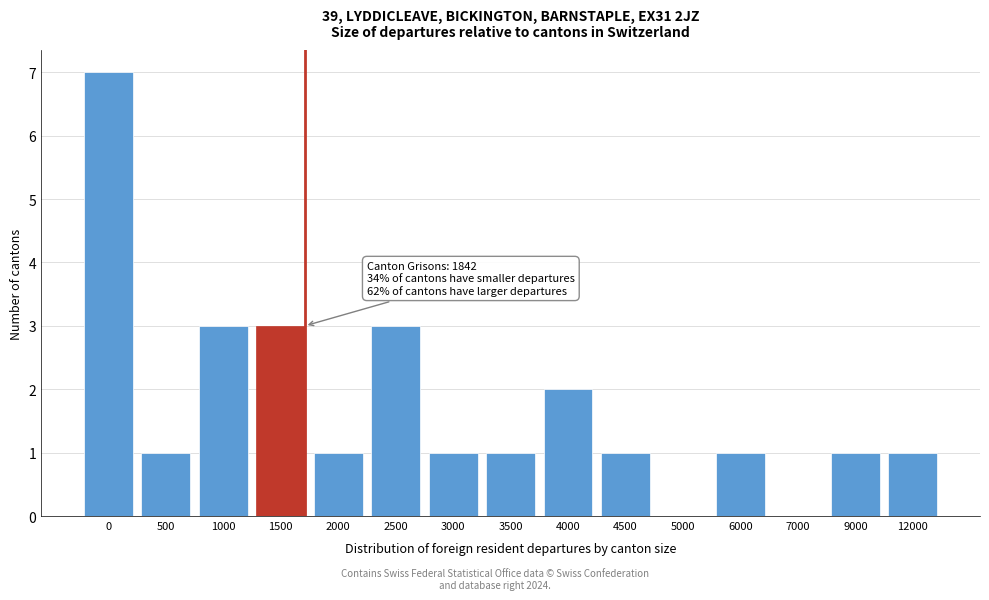

Reading left to right, list all the values displayed in this chart.

0=7	500=1	1000=3	1500=3	2000=1	2500=3	3000=1	3500=1	4000=2	4500=1	5000=0	6000=1	7000=0	9000=1	12000=1